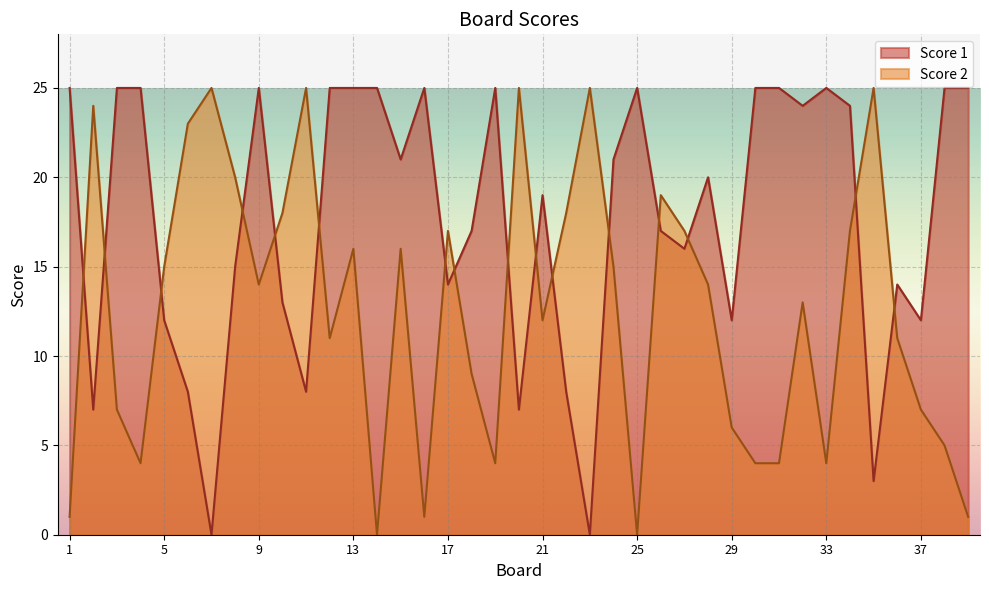

What is the value of the Score 1 point at the 31st from the left?

25